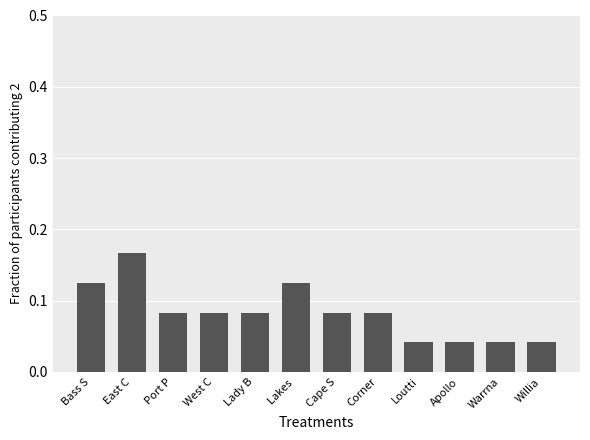

What is the sum of all values?

1.0